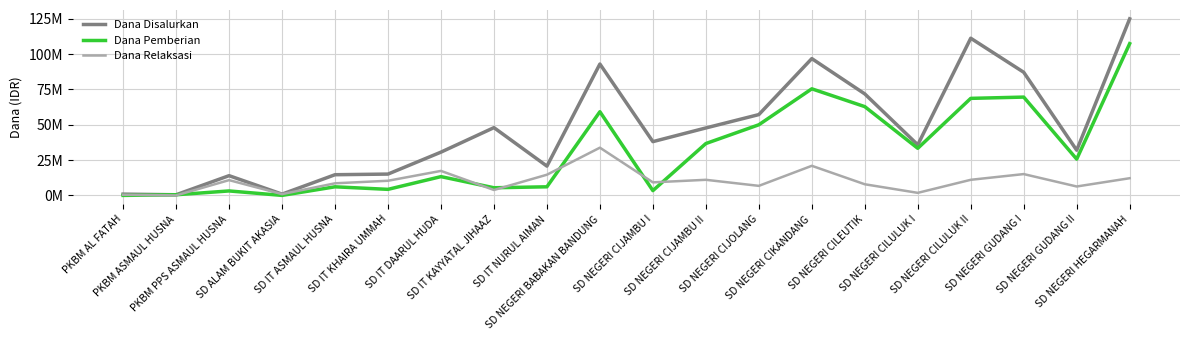

Rank the series by their average value, from lowest to highest.

Dana Relaksasi, Dana Pemberian, Dana Disalurkan